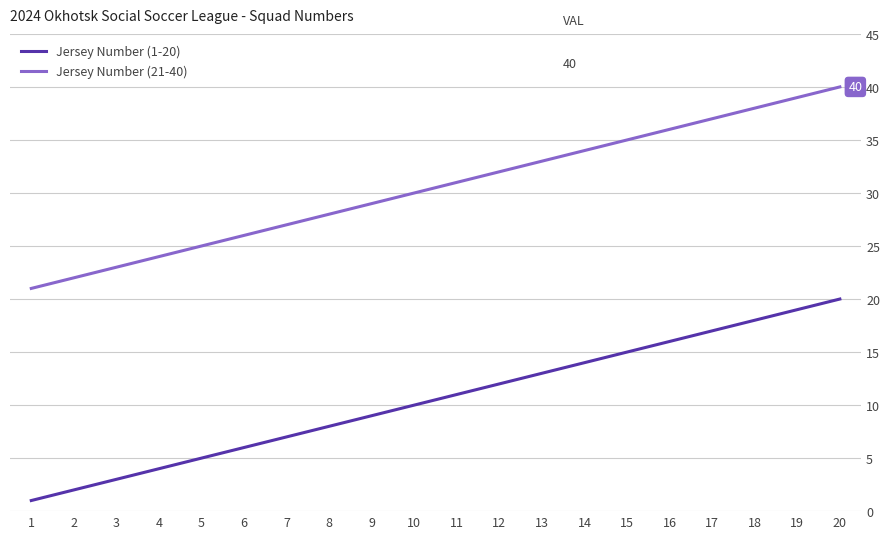

What are all the series names shown in the legend?

Jersey Number (1-20), Jersey Number (21-40)